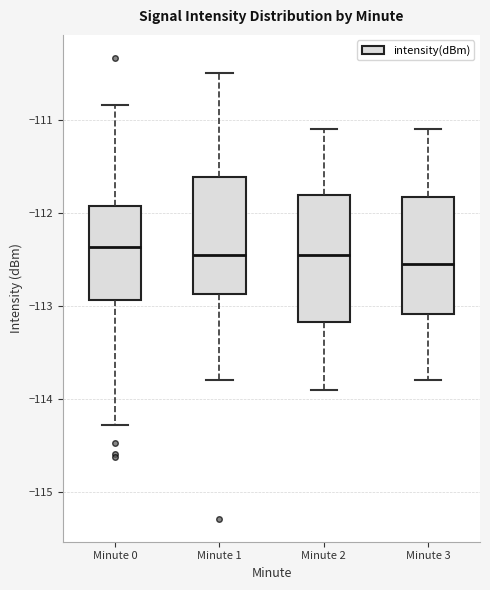

Reading left to right, transcribe this box plot: for each box, give where its median line is, the range the box spans, and where its two whiskers end, as read against the y-axis. The values are not printed on the chart, so give them approximately, as read against the axis.

Minute 0: median -112.4, box -112.9 to -111.9, whiskers -114.3 to -110.8
Minute 1: median -112.4, box -112.9 to -111.6, whiskers -113.8 to -110.5
Minute 2: median -112.4, box -113.2 to -111.8, whiskers -113.9 to -111.1
Minute 3: median -112.5, box -113.1 to -111.8, whiskers -113.8 to -111.1